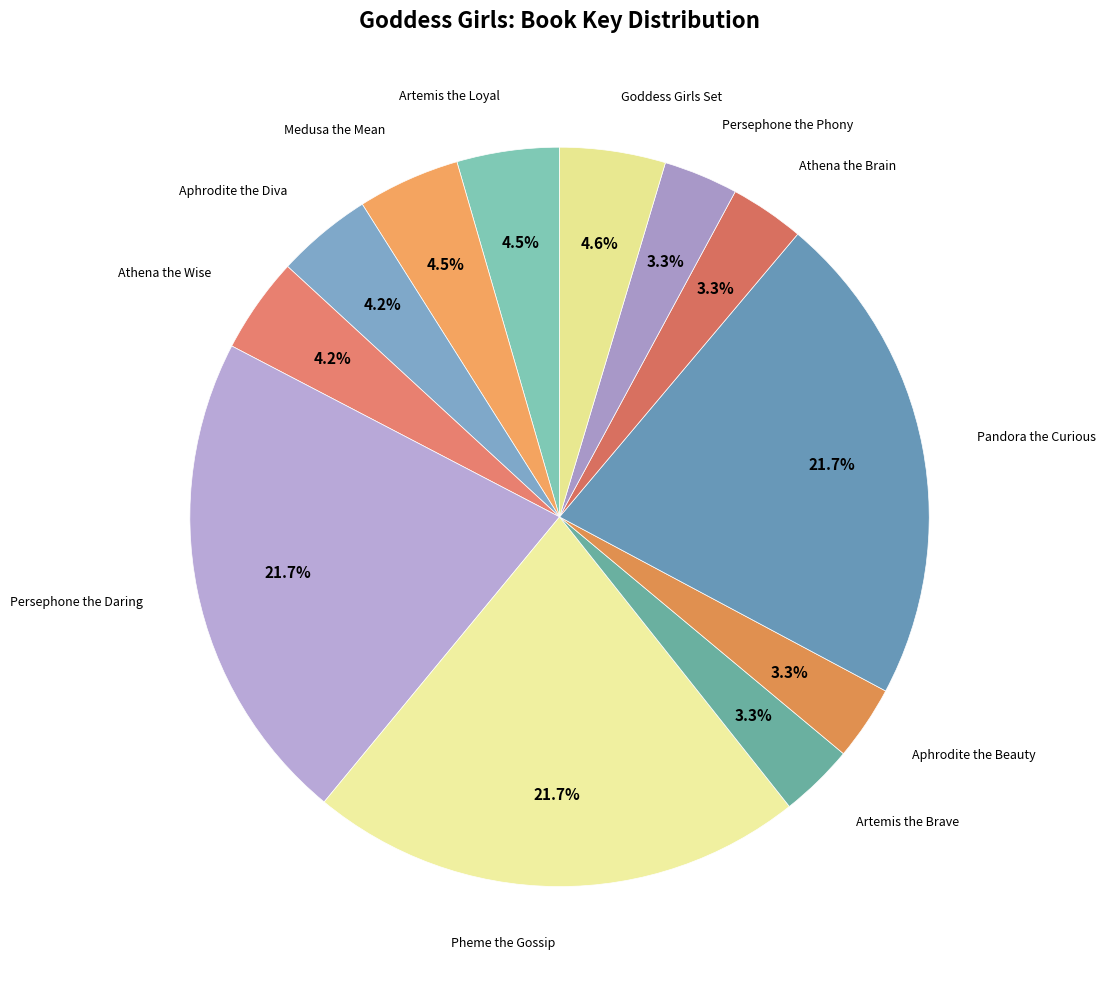

What percentage do Medusa the Mean and Pheme the Gossip together represent?

26.1%